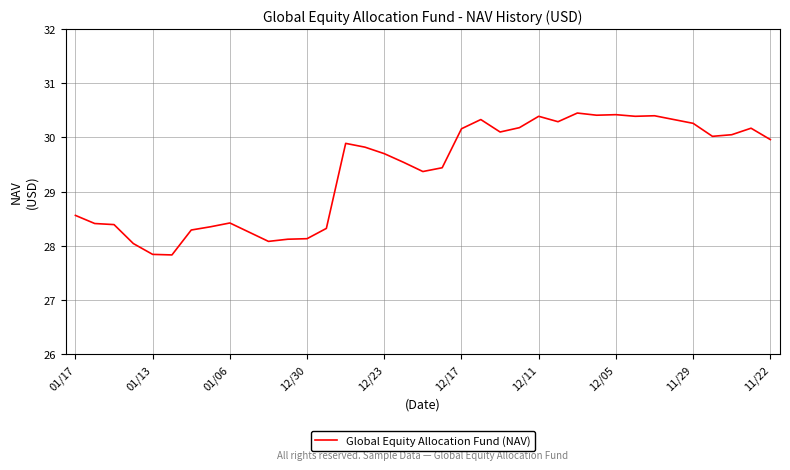

What is the smallest value displayed?

27.8